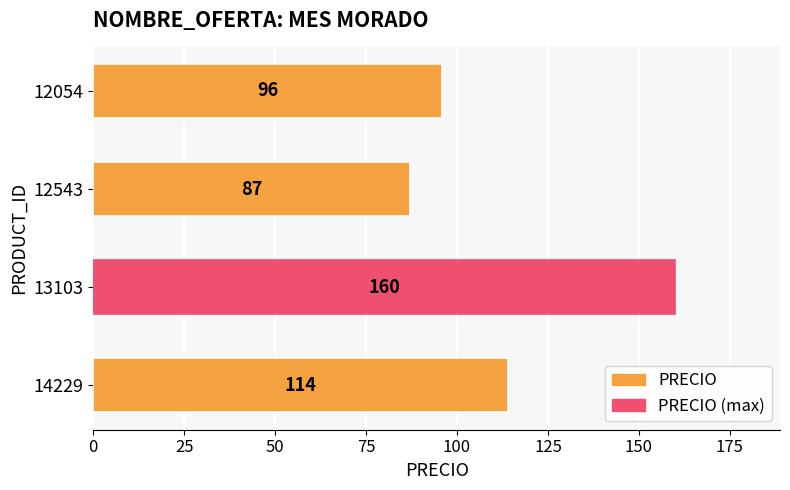

Rank the categories by value from lowest to highest.

12543, 12054, 14229, 13103